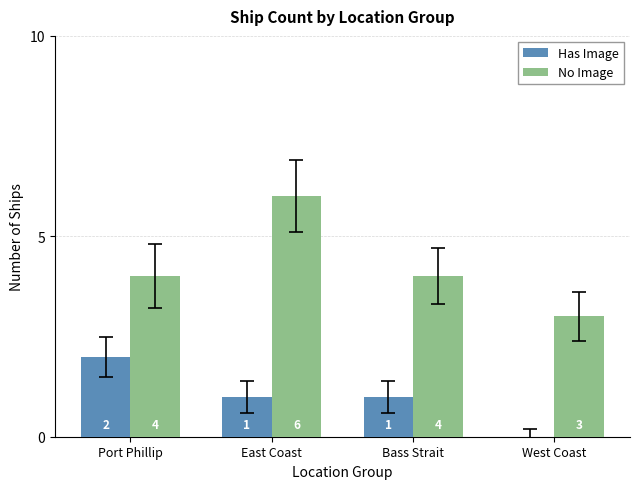

Where does the Has Image series first go above 1?

Port Phillip